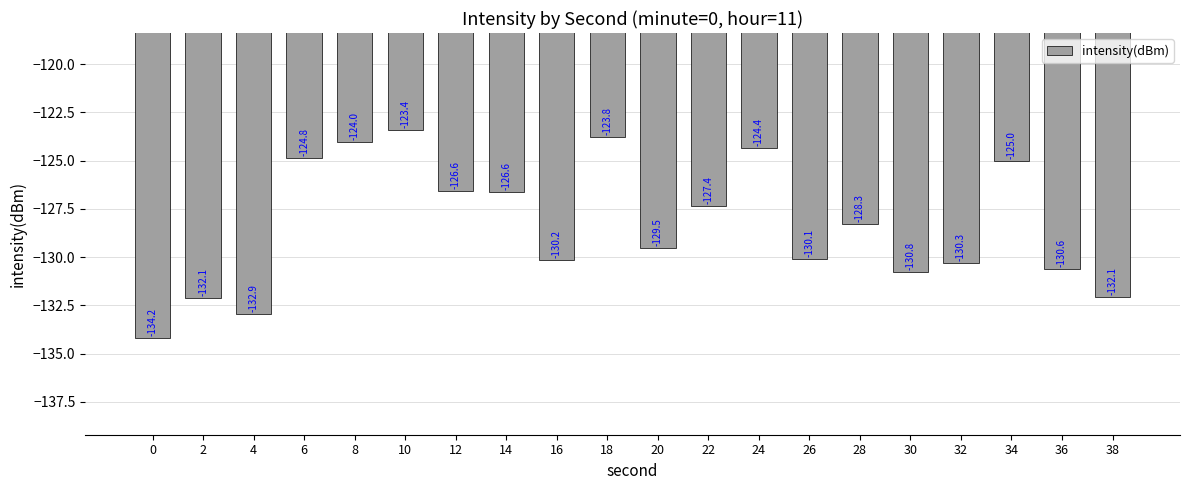

Reading left to right, what are all the values shown in this chart?

-134.2	-132.1	-132.9	-124.8	-124.0	-123.4	-126.6	-126.6	-130.2	-123.8	-129.5	-127.4	-124.4	-130.1	-128.3	-130.8	-130.3	-125.0	-130.6	-132.1